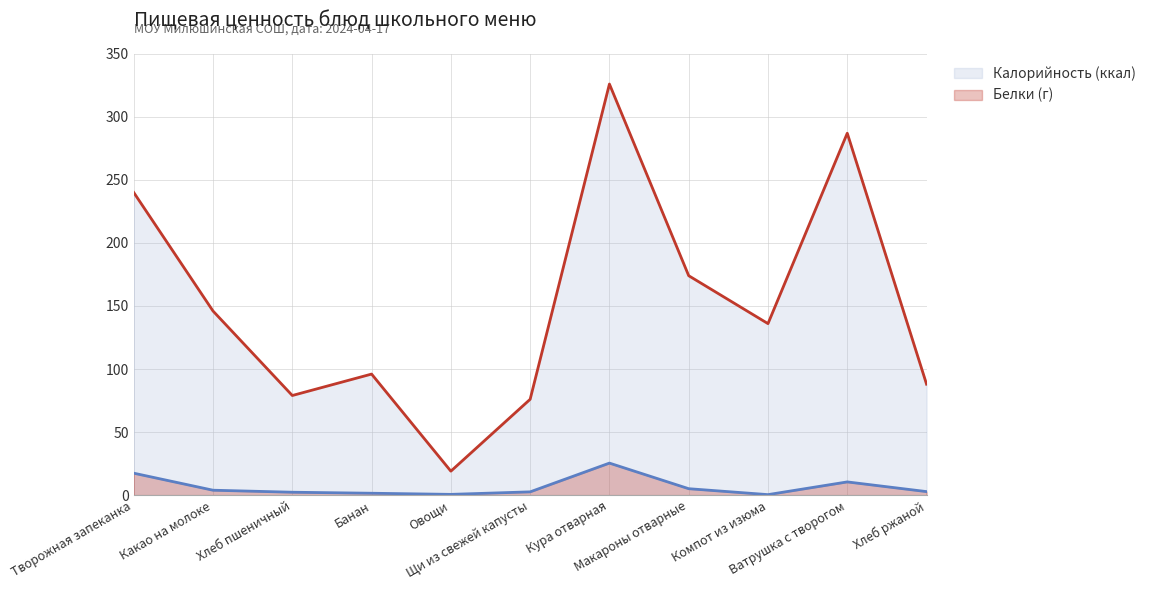

True or false: Белки and Калорийность intersect in this chart.

False